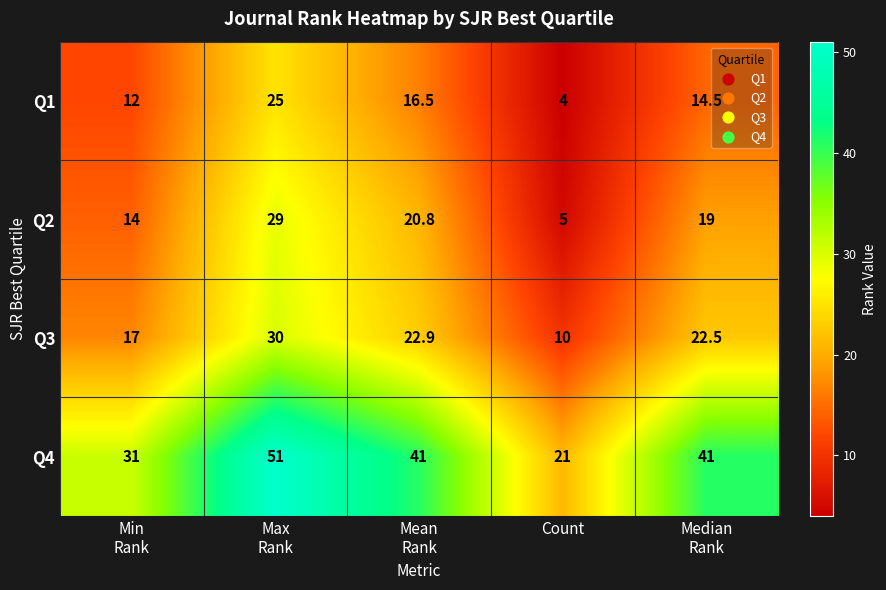

What is the average value of the Q1 series?

14.4